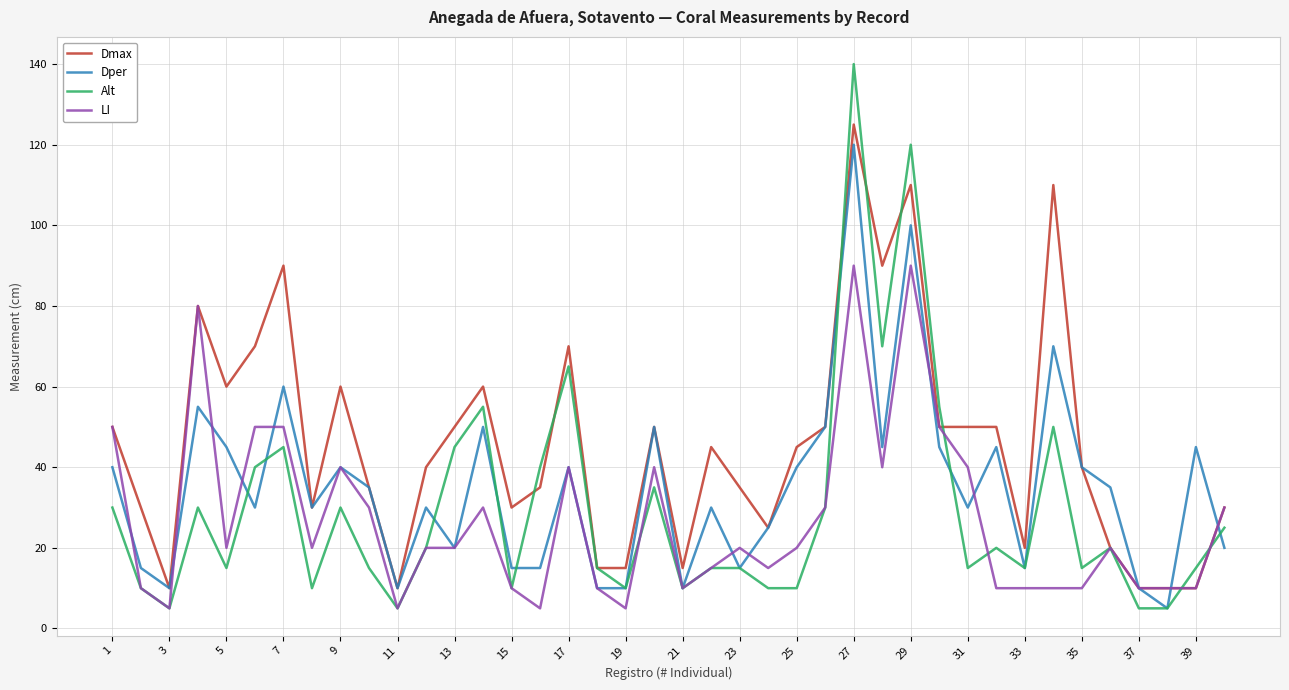

At how many categories does at least one series exceed 123?

1